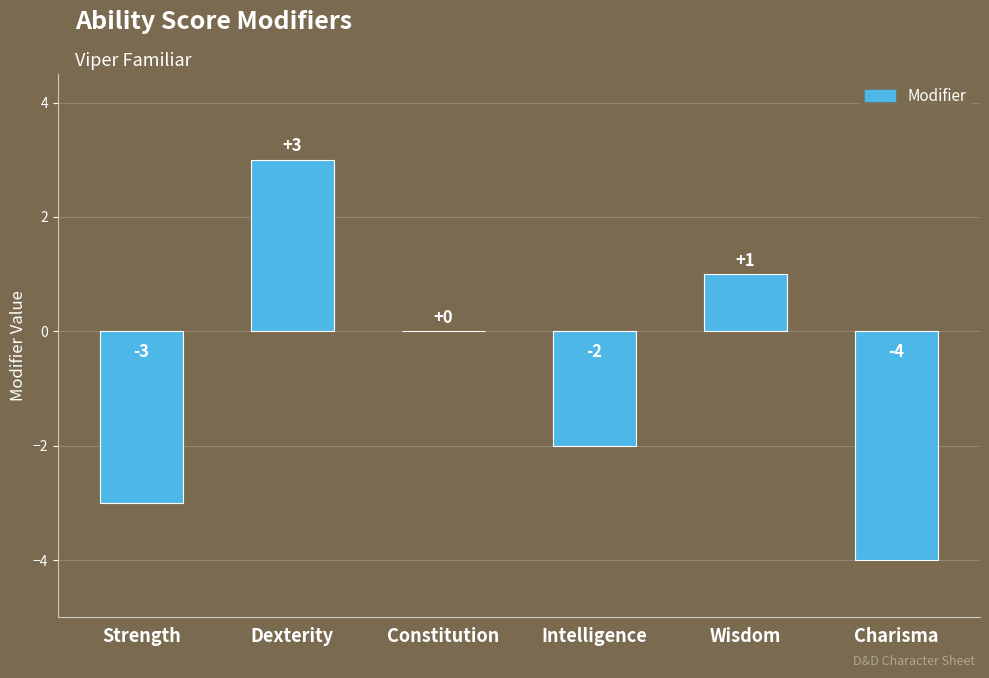

What is the sum of all values?

-5